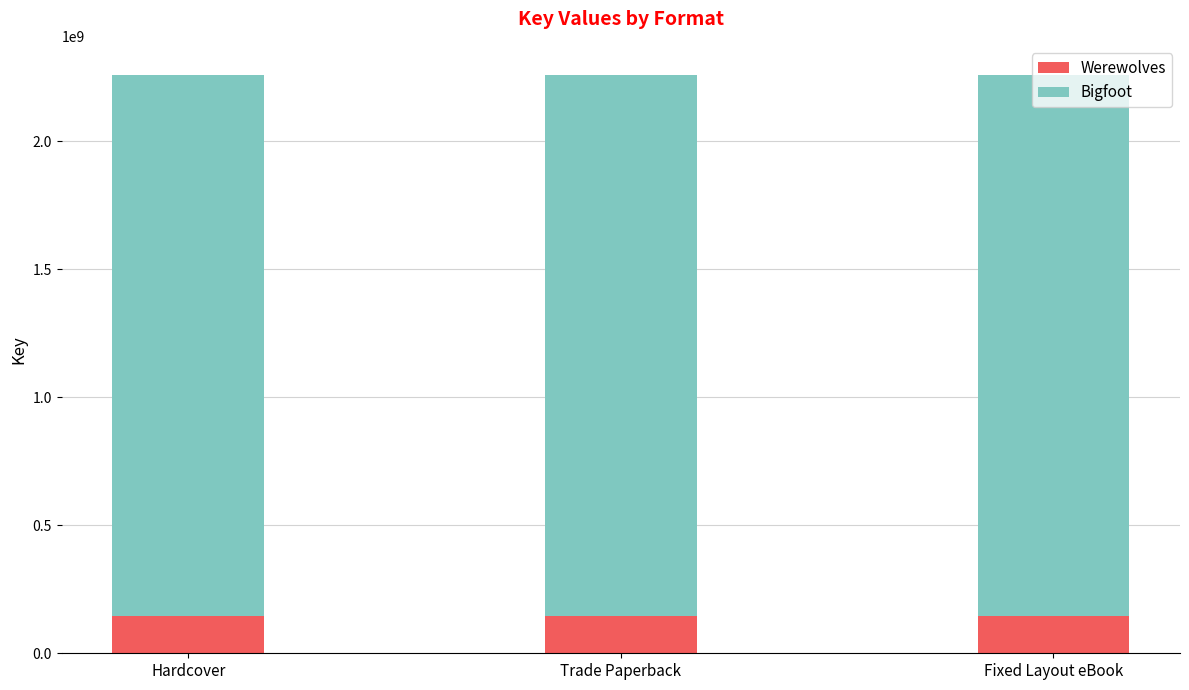

What is the total value across all series at Hardcover?

2259796989